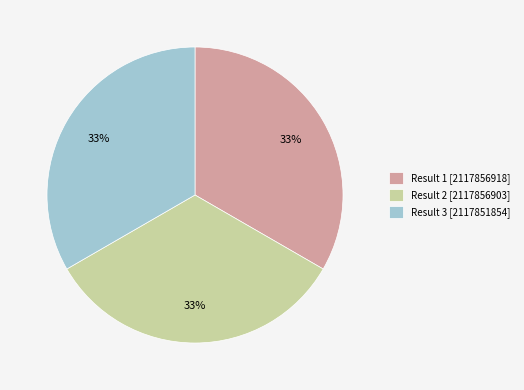

Approximately how many times larger is the value at Result 3 [2117851854] compared to Result 2 [2117856903]?

1.0